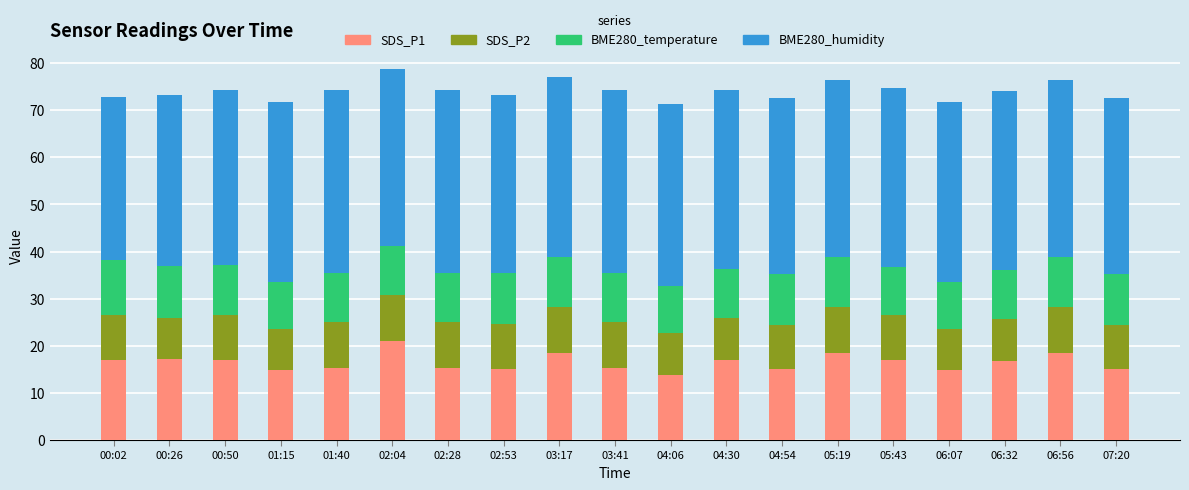

What is the difference between the second highest and second lowest values in the SDS_P1 series?

3.6